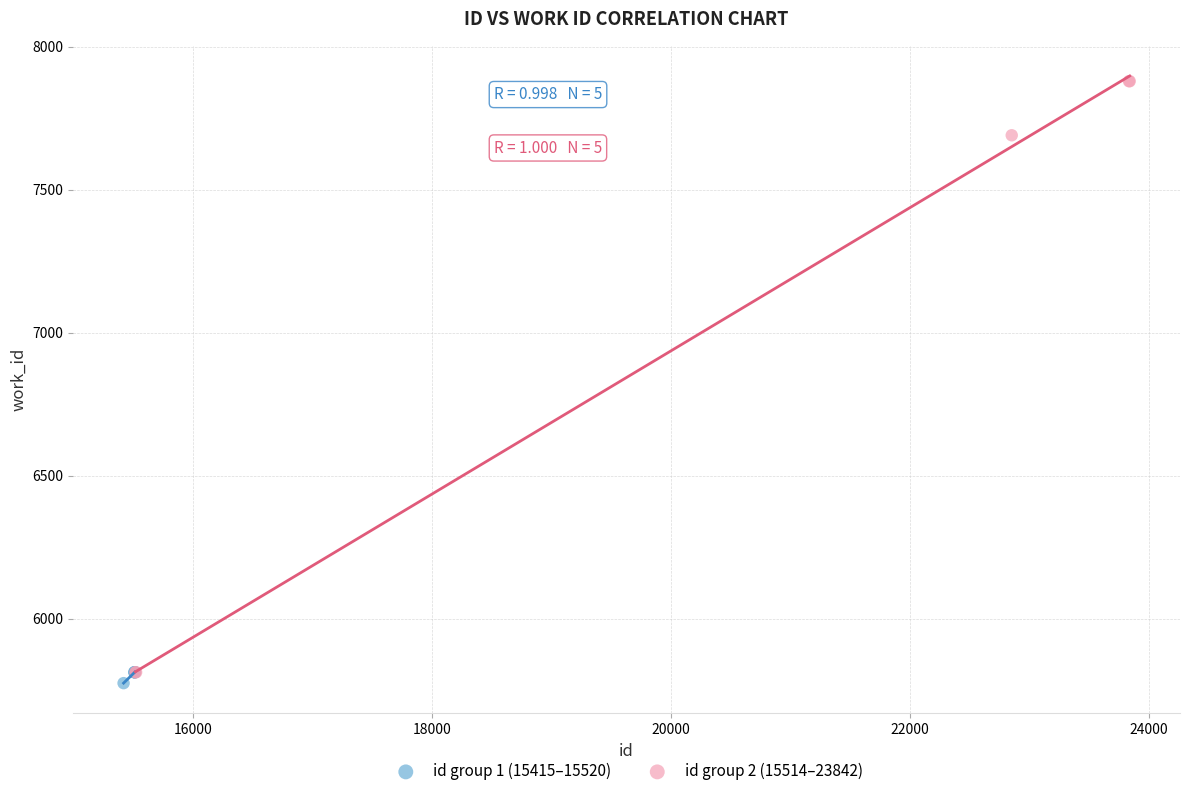

Which series reaches the maximum Y coordinate?

id group 2 (15514–23842)